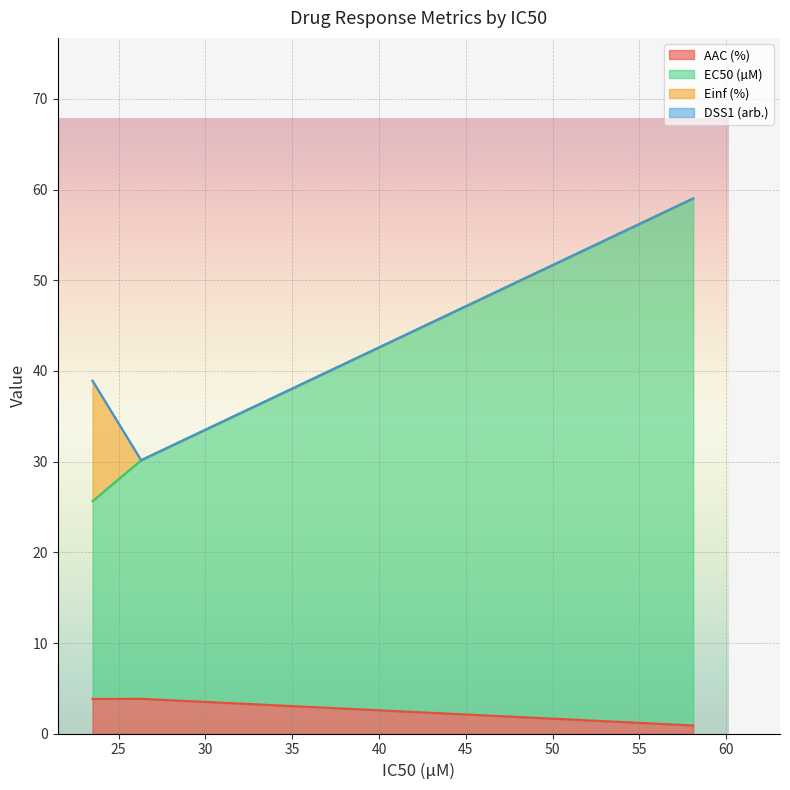

What is the highest value of the AAC (%) series?

3.9